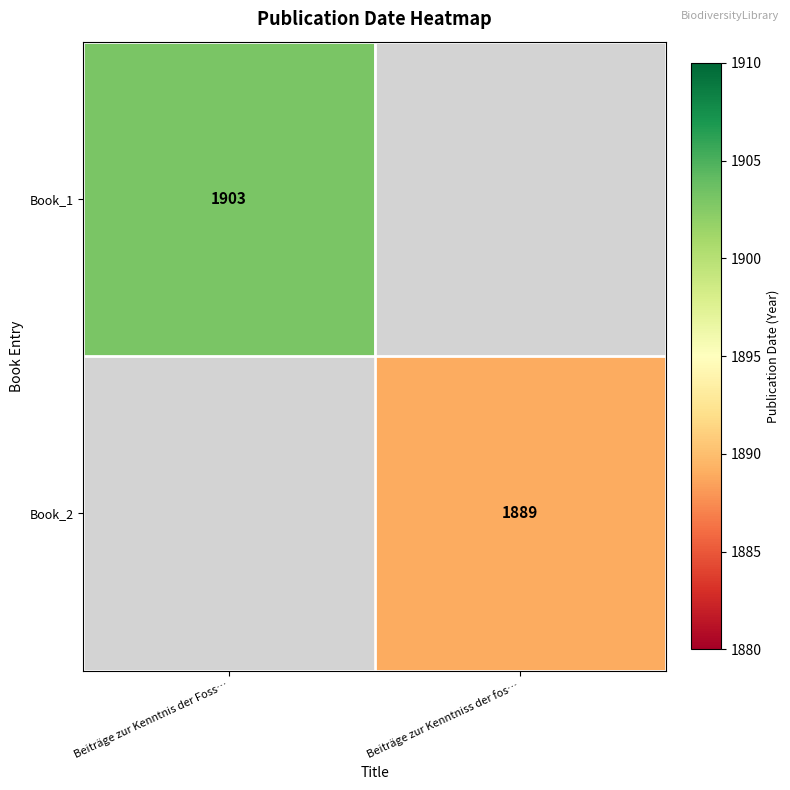

Is the value of Book_1 at Beiträge zur Kenntnis der Foss… greater than the value of Book_2 at Beiträge zur Kenntniss der fos…?

Yes